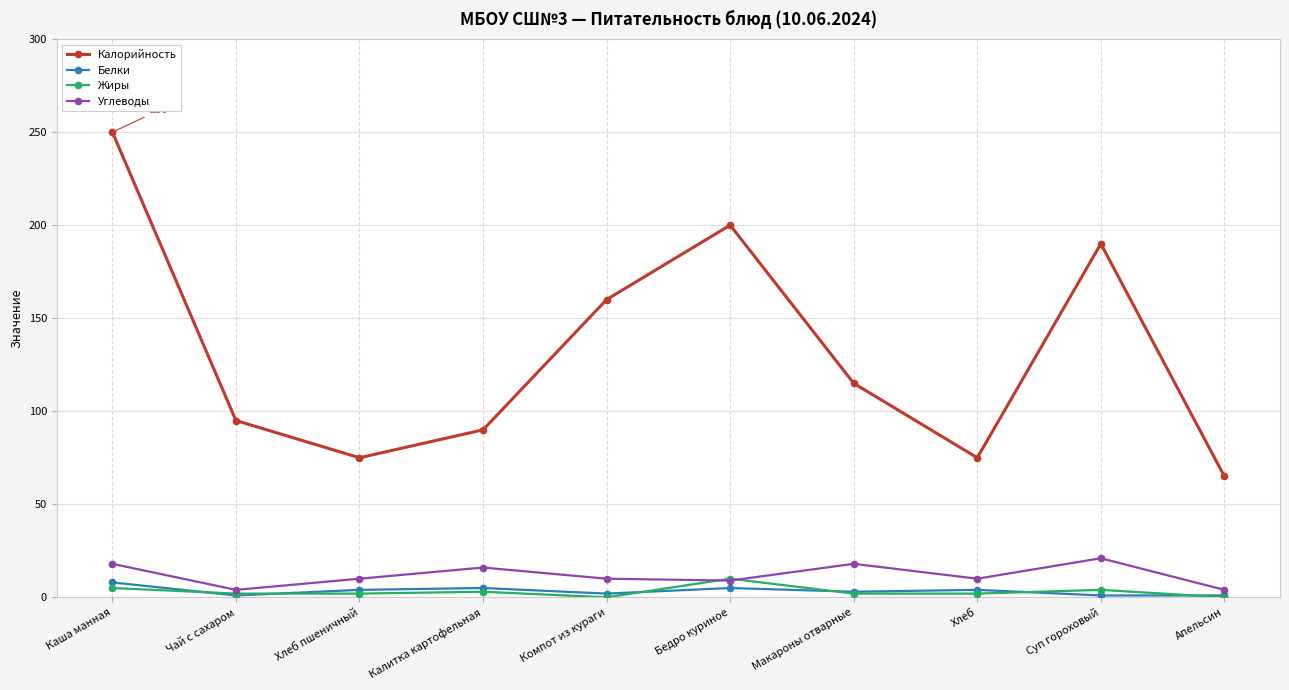

True or false: Белки and Углеводы intersect in this chart.

False